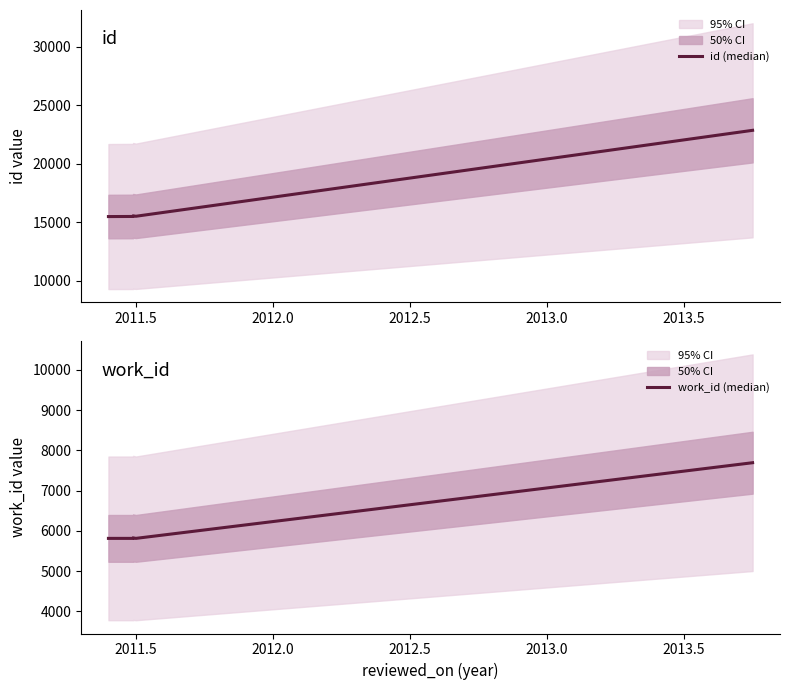

Which series has the largest range (max minus min)?

id